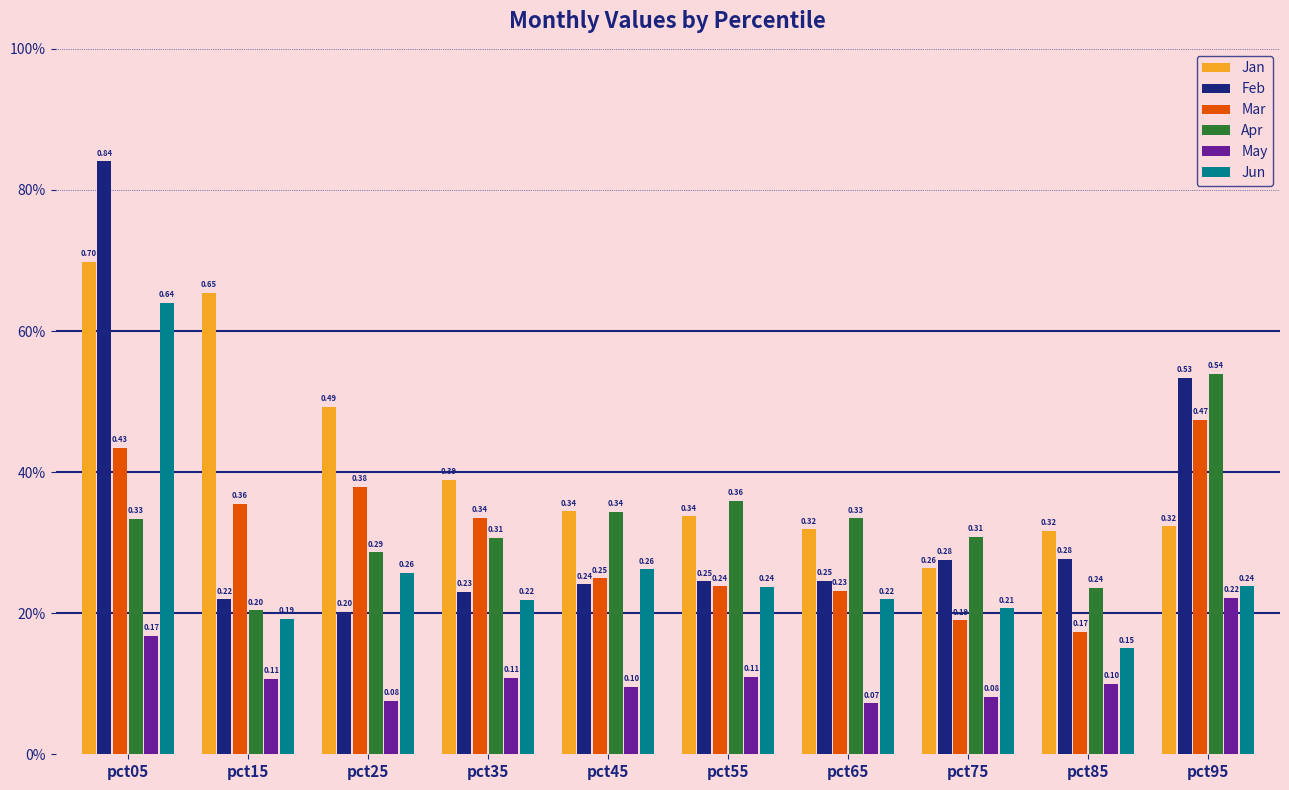

True or false: Mar has a value of 0.2 at pct85.

True